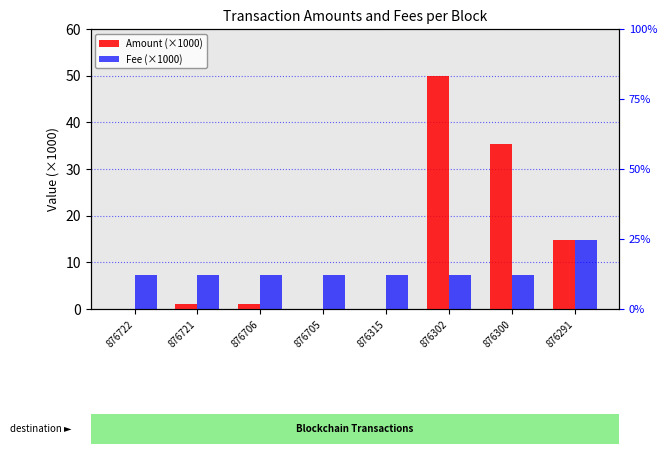

Are the bars horizontal?

No